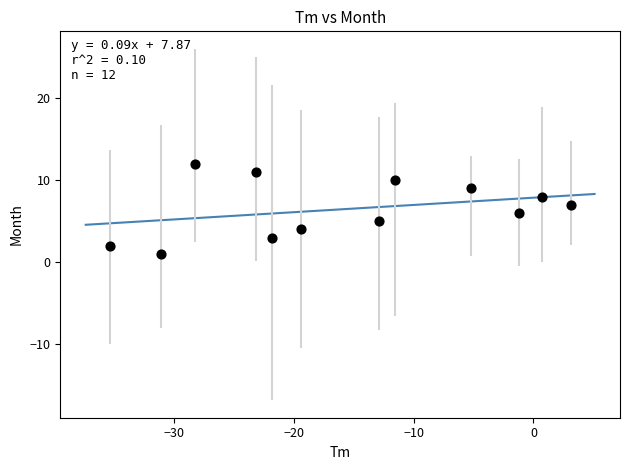

What is the range of Y values (max minus min)?

11